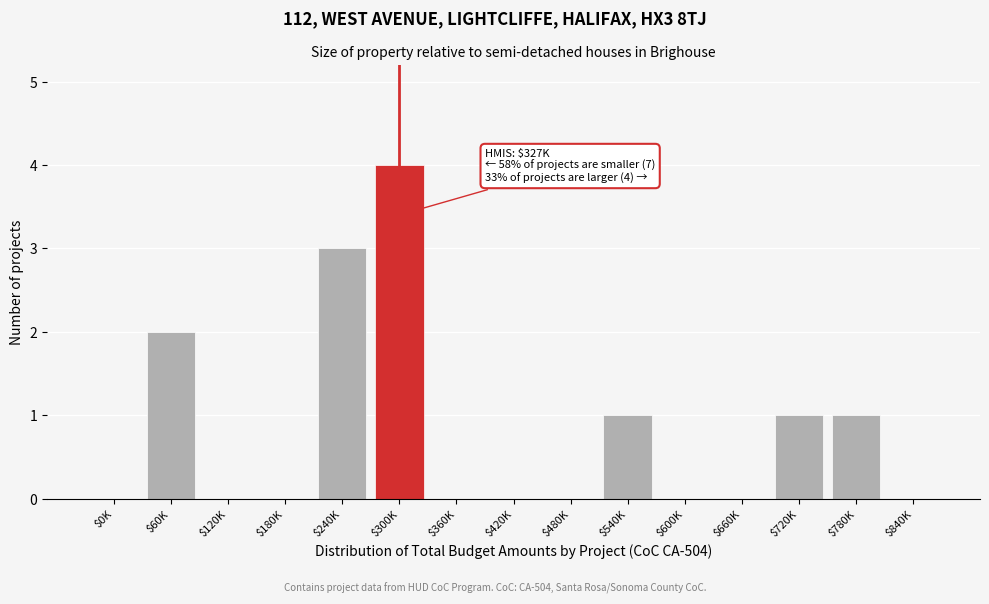

What is the sum of all values?

12